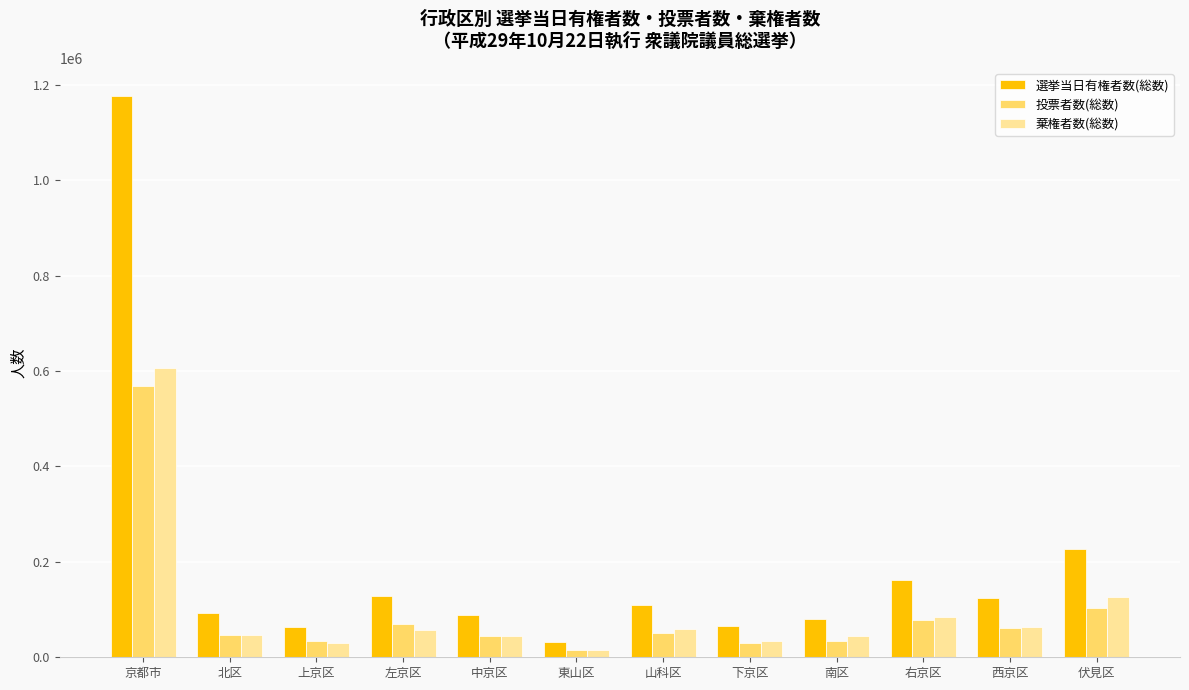

What is the label of the 3rd bar from the right?

右京区